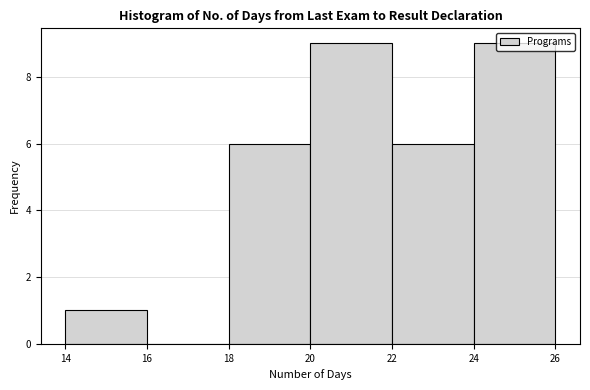

Reading left to right, list every bar in this chart as the range it spans on the x-axis followed by its height. The values are not printed on the chart, so give them approximately, as read against the axis.

14 to 16: 1
16 to 18: 0
18 to 20: 6
20 to 22: 9
22 to 24: 6
24 to 26: 9